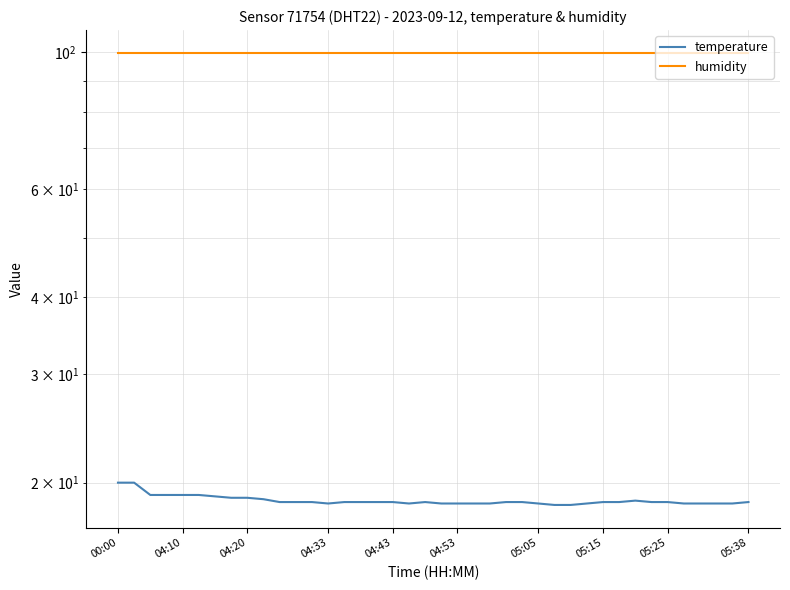

At how many categories does at least one series exceed 43?

40